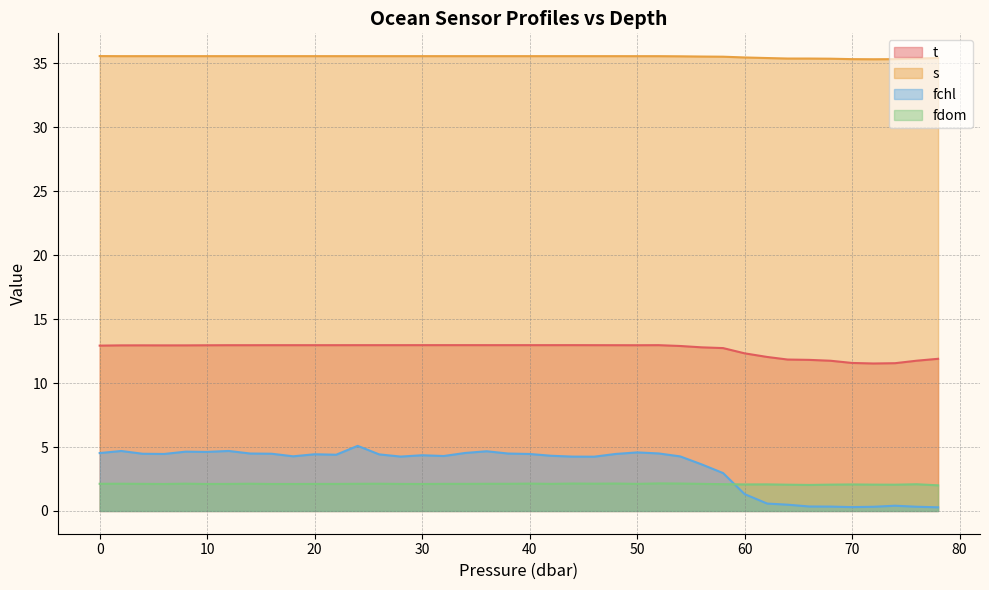

What is the maximum value shown in the chart?

35.6